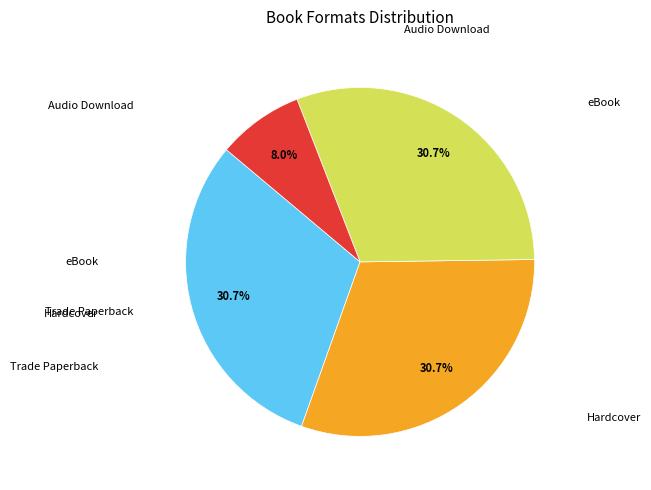

Is there a majority slice in this chart?

No